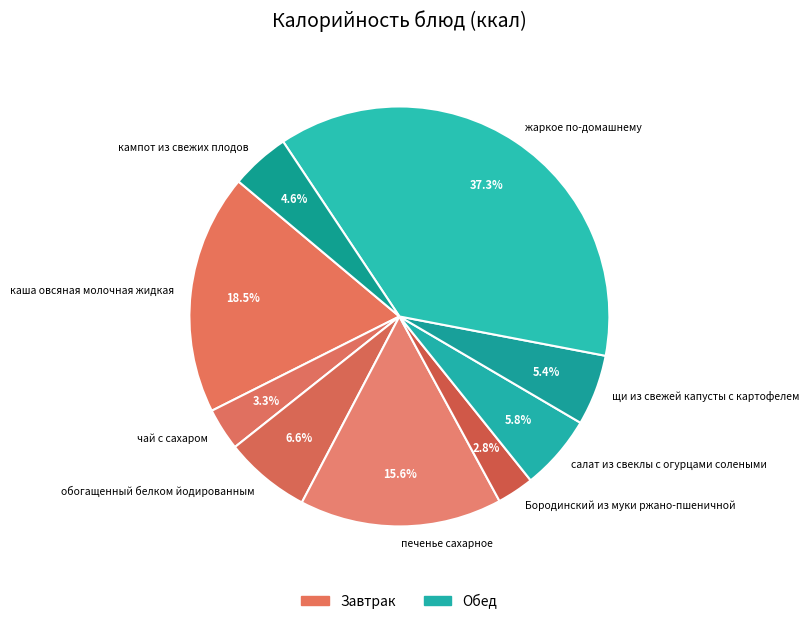

How much of the chart is everything except печенье сахарное?

84.4%